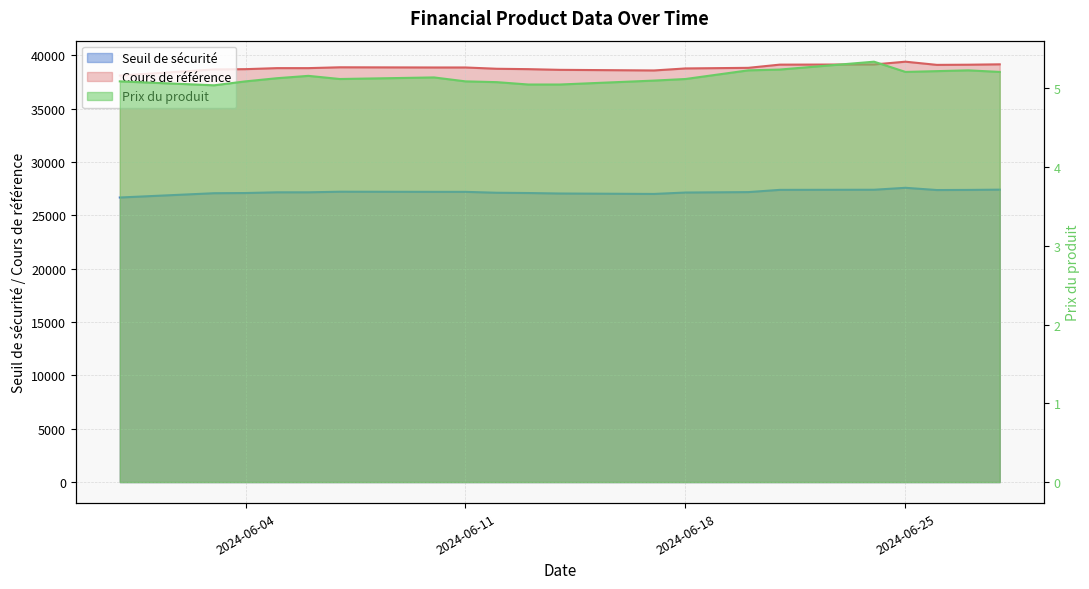

List the series in order of their peak value, lowest first.

Prix du produit, Seuil de sécurité, Cours de référence